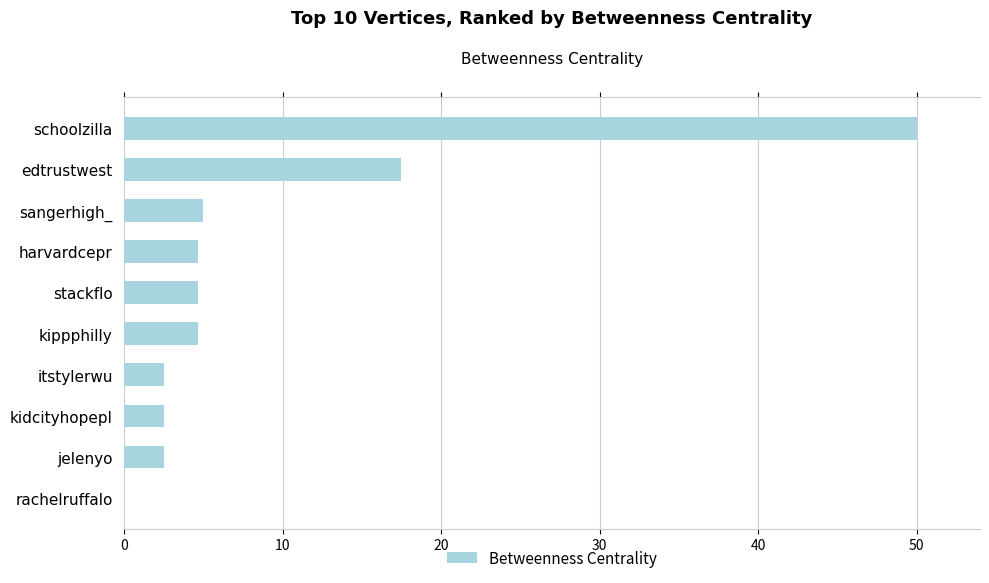

What is the sum of the values at kippphilly and harvardcepr?

9.3